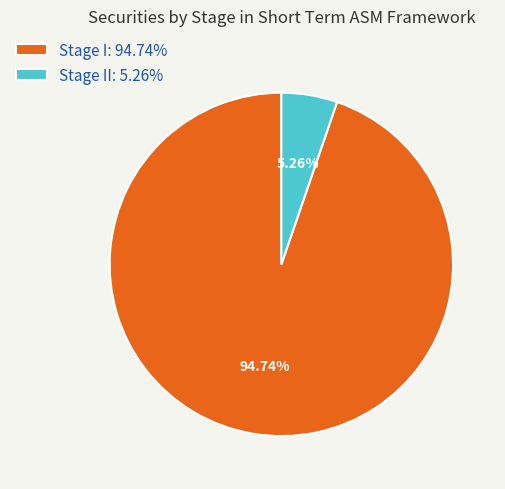

What is the smallest slice in the pie chart?

Stage II: 5.26%